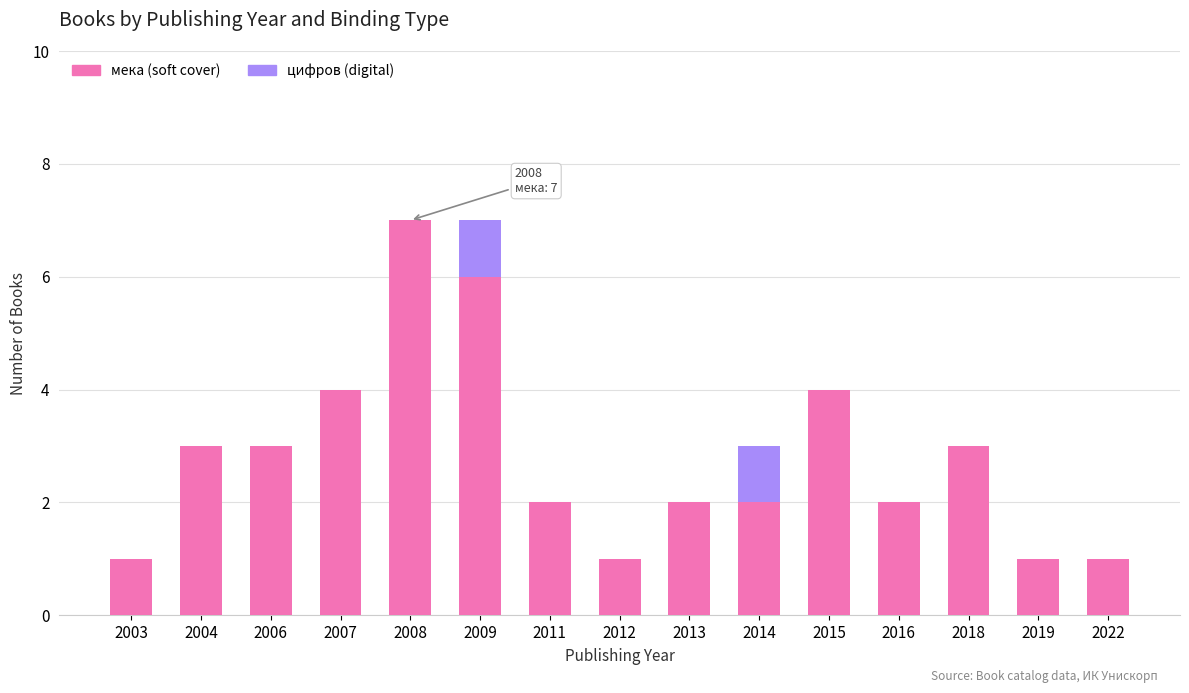

What is the total value across all series at 2004?

3